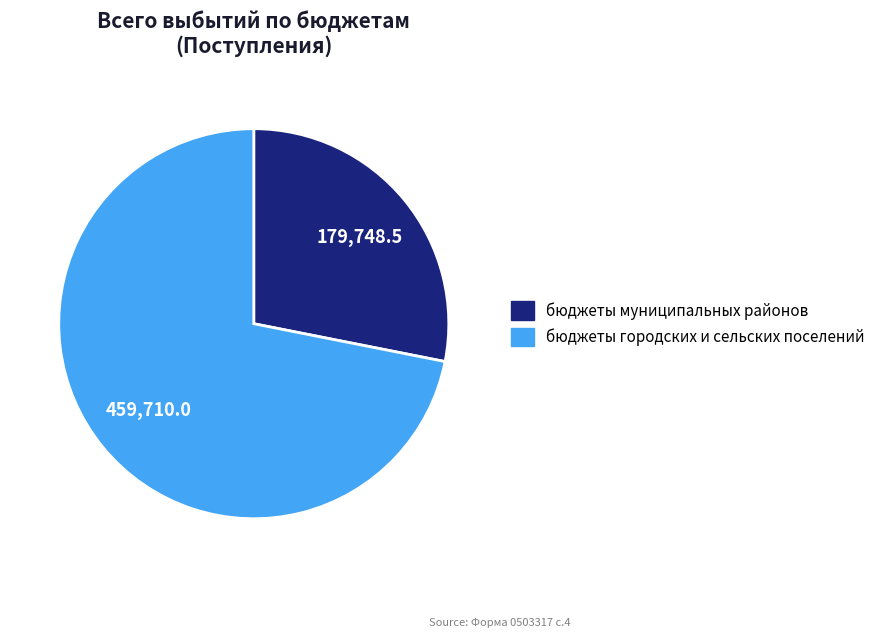

Which category has the smallest portion of the pie?

бюджеты муниципальных районов